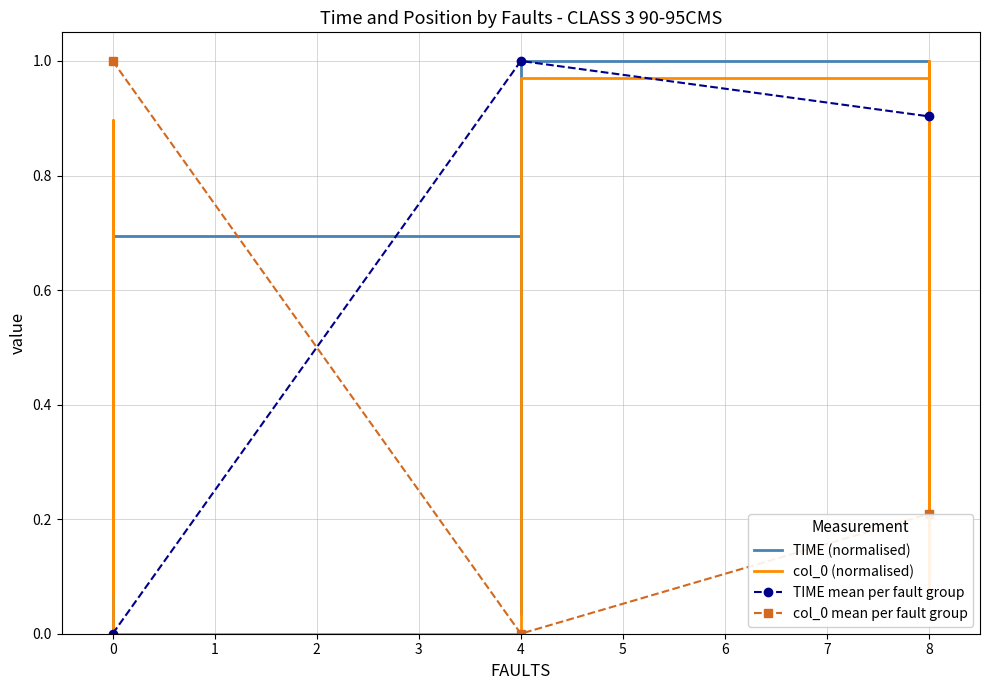

Is it true that col_0 mean per fault group equals 0.7 at 4?

False